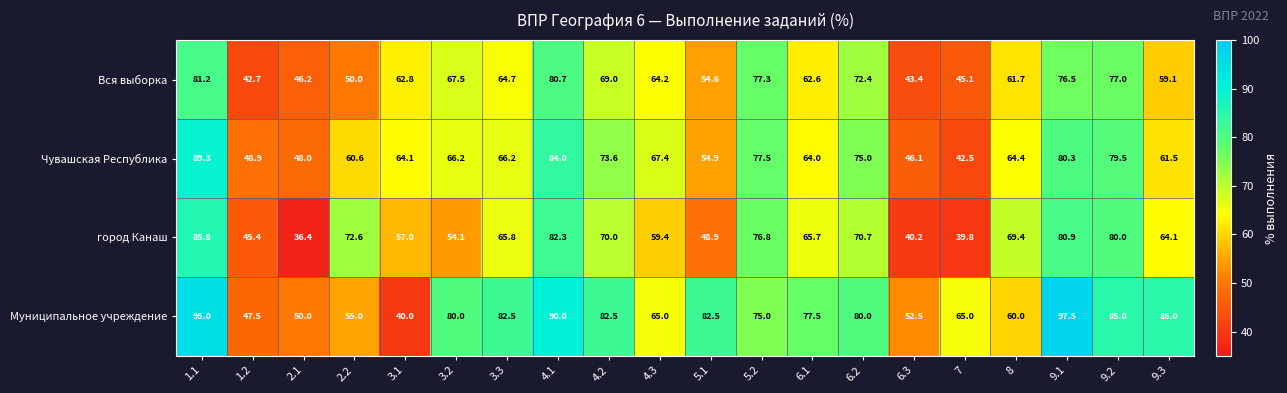

At which category is the sum across all series the highest?

1.1